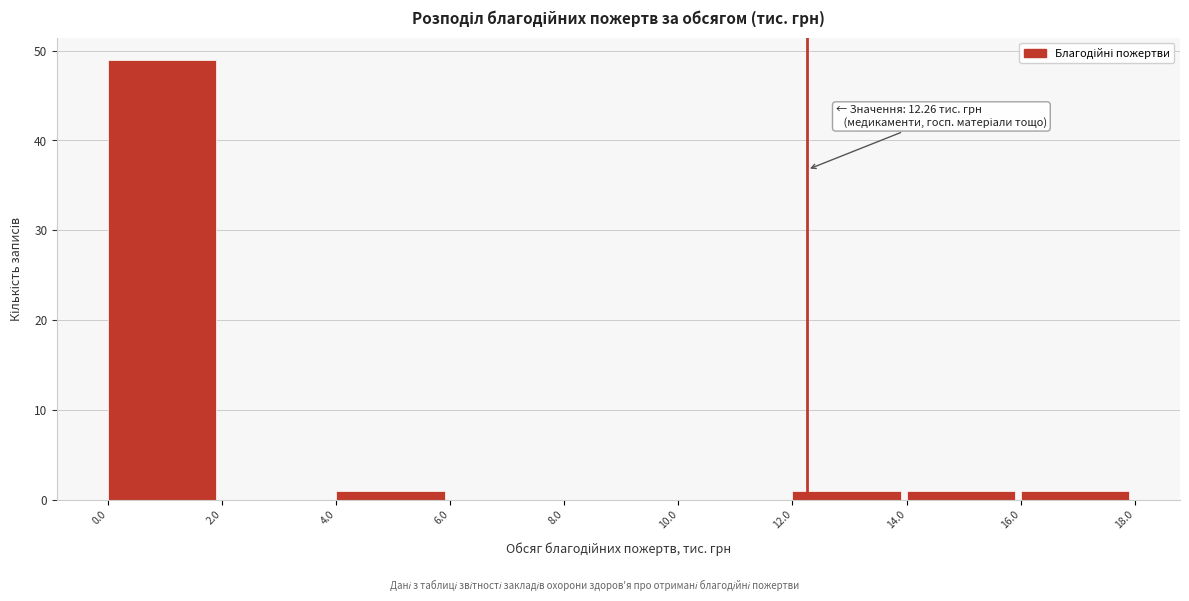

Which range on the x-axis has the tallest bar?

0.0 to 2.0